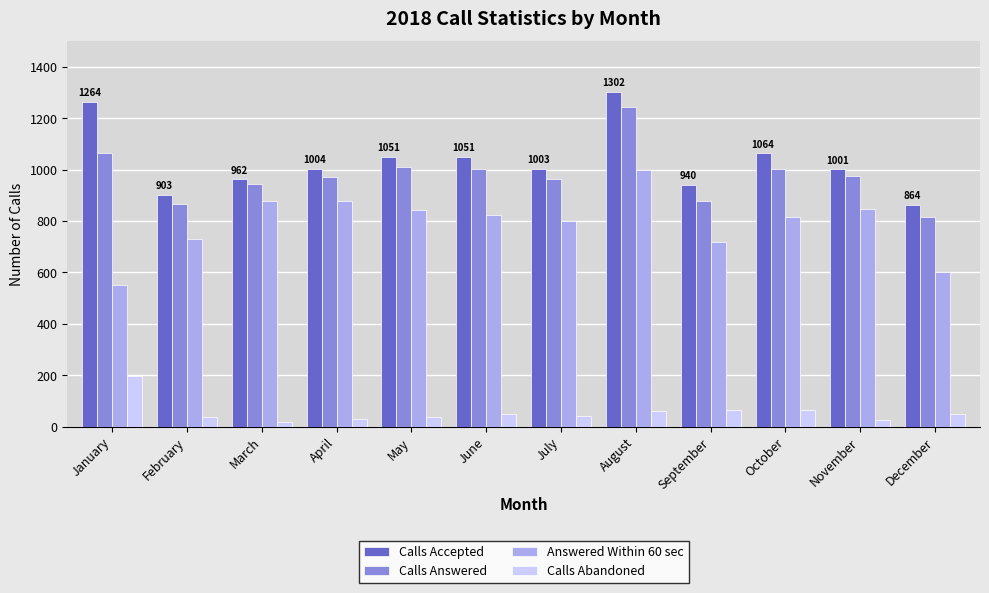

Between May and September, which series saw the biggest shift?

Calls Answered